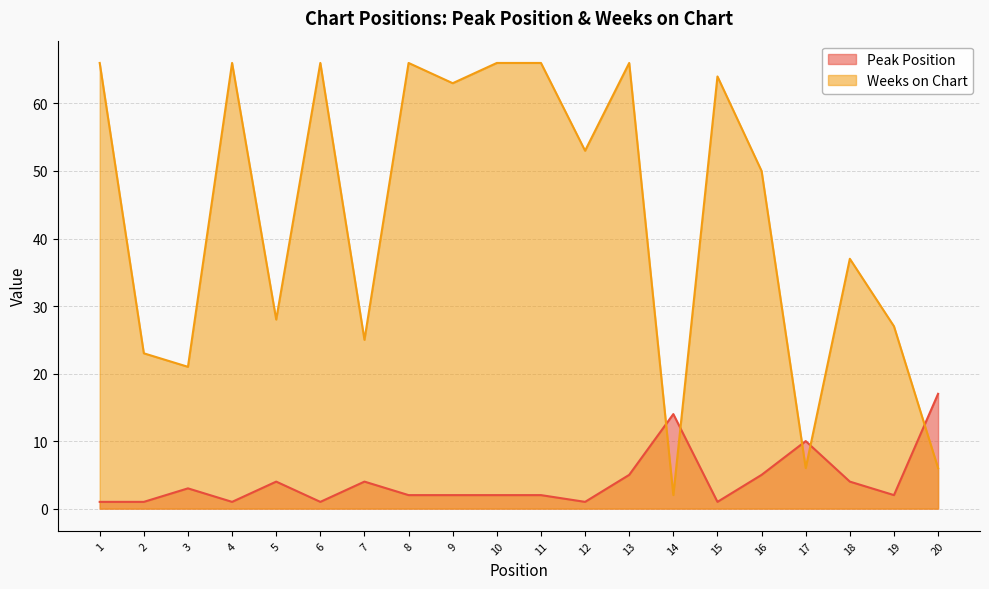

How many data points in Peak Position are above 2?

9